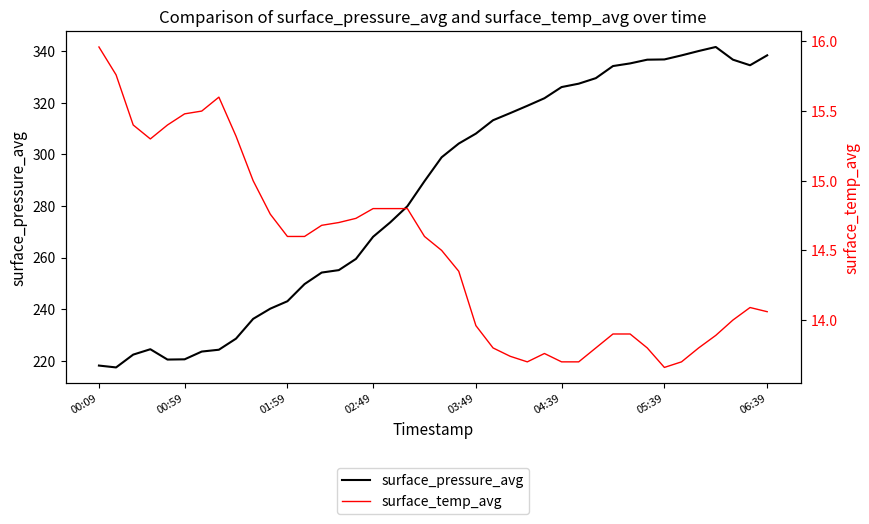

What is the highest value of the surface_pressure_avg series?

341.7